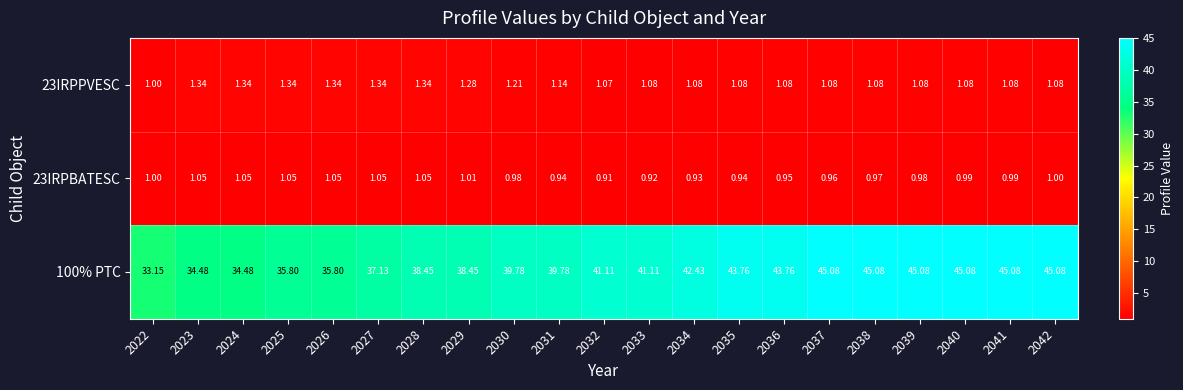

Is the value of 23IRPBATESC at 2028 greater than the value of 100% PTC at 2036?

No